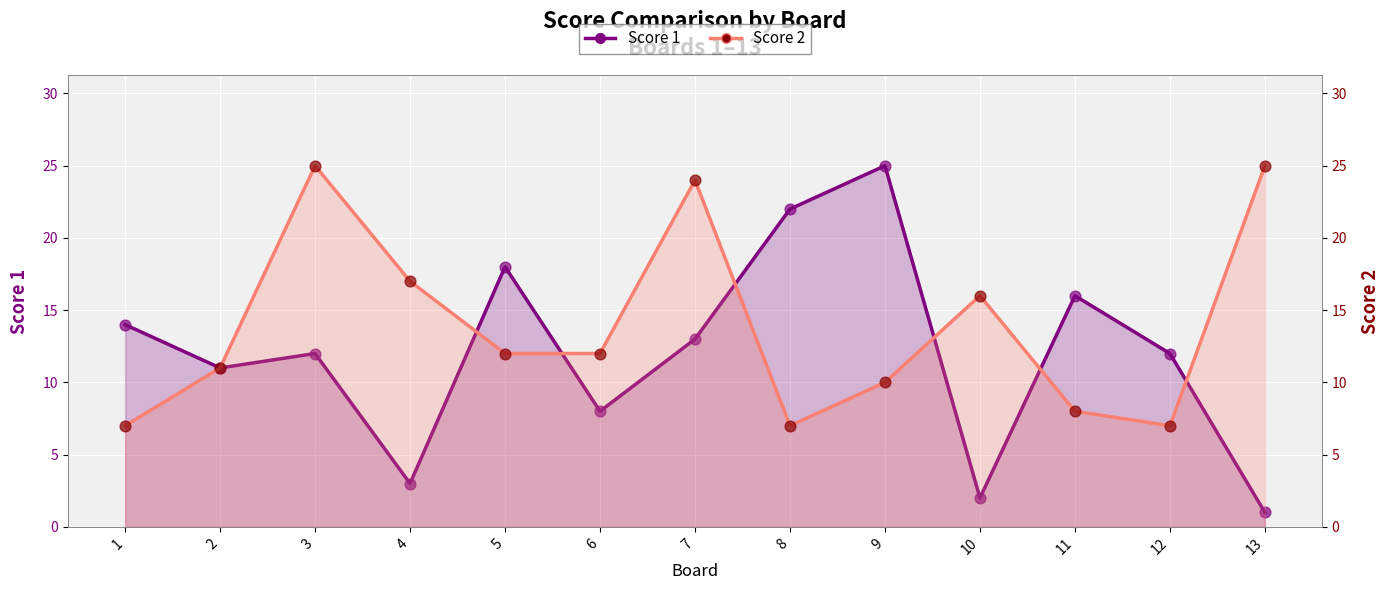

What is the total value across all series at 3?

37